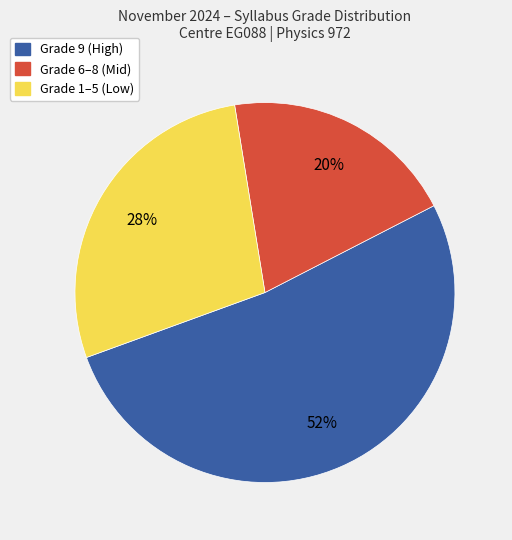

To the nearest percent, what is the difference between the largest and smallest slice percentages?

32%